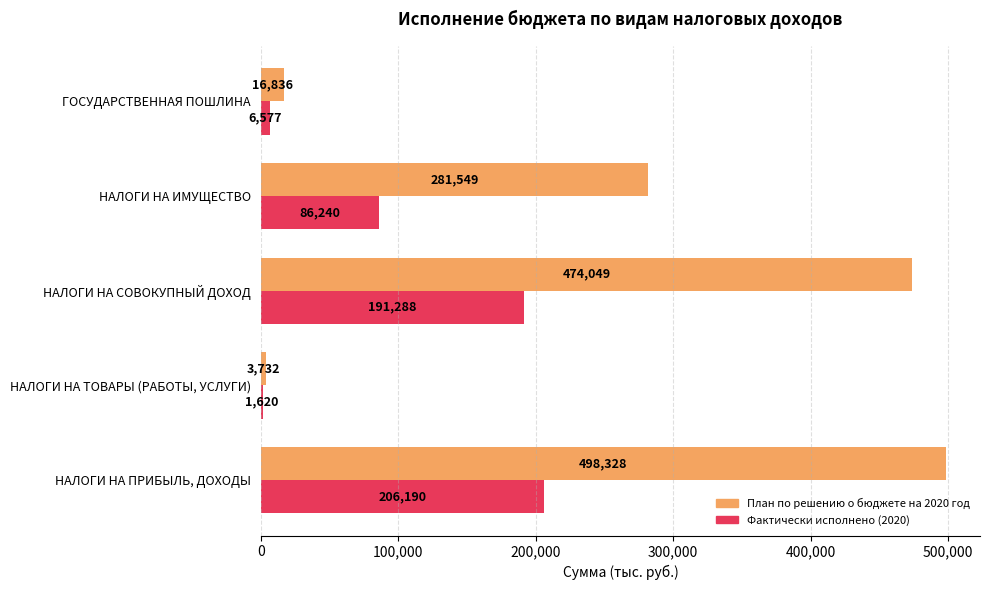

What is the average value of the План по решению о бюджете на 2020 год series?

254898.8